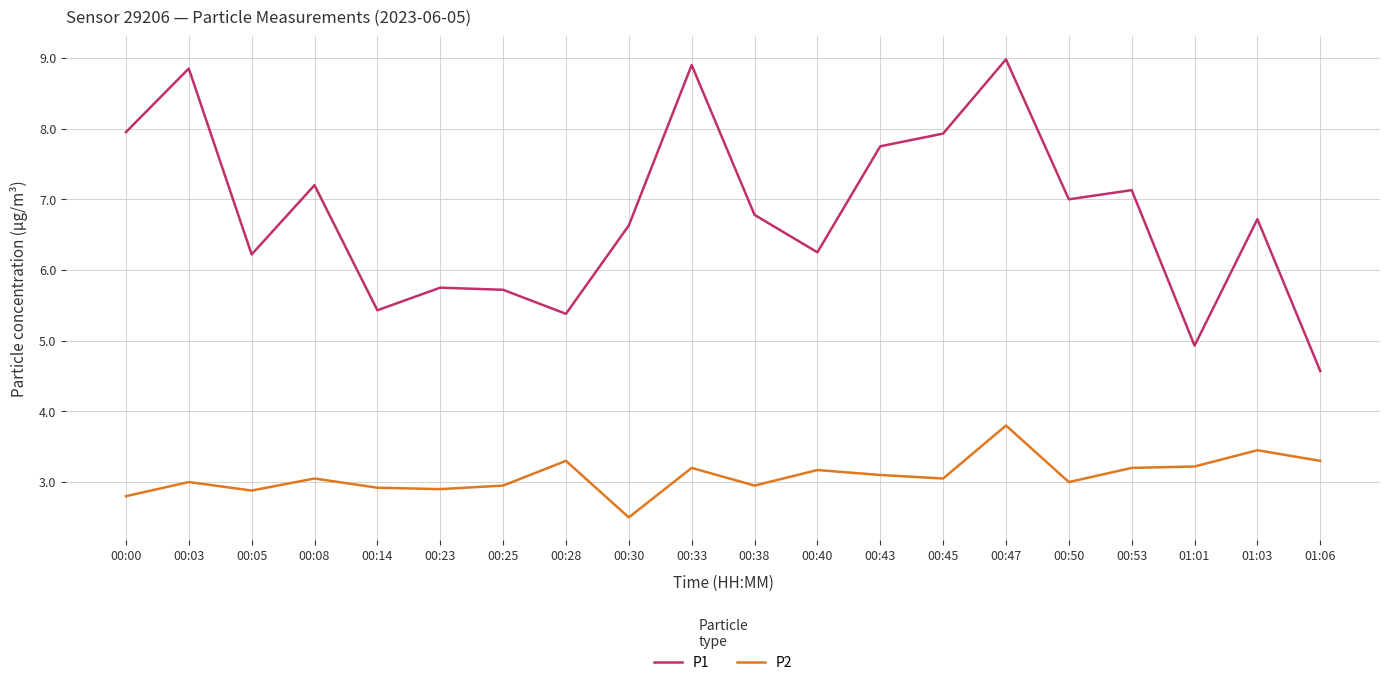

Which series has the largest total across all categories?

P1